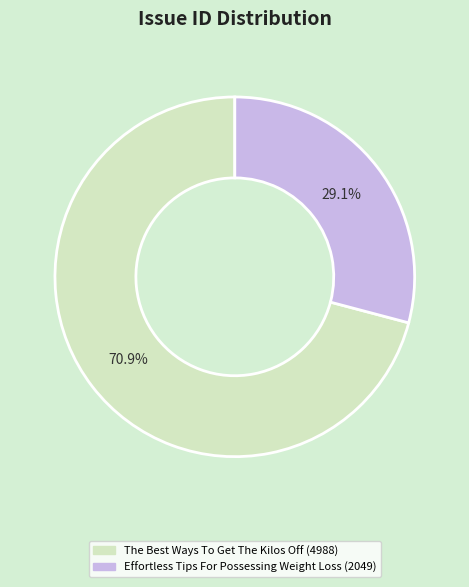

Is it true that The Best Ways To Get The Kilos Off is 71% of the pie?

True